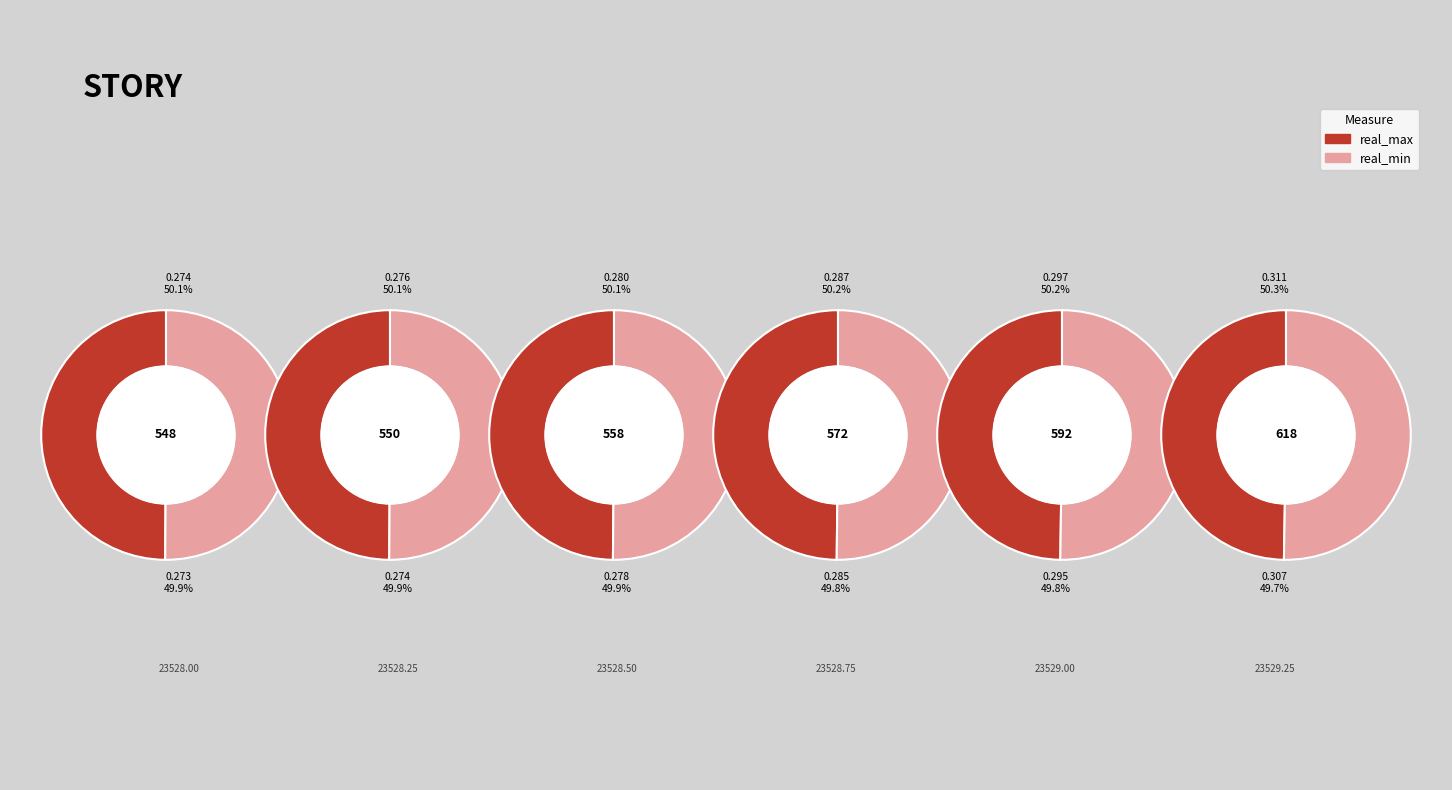

Which has a higher value, 23528.75 or 23528.5?

23528.75